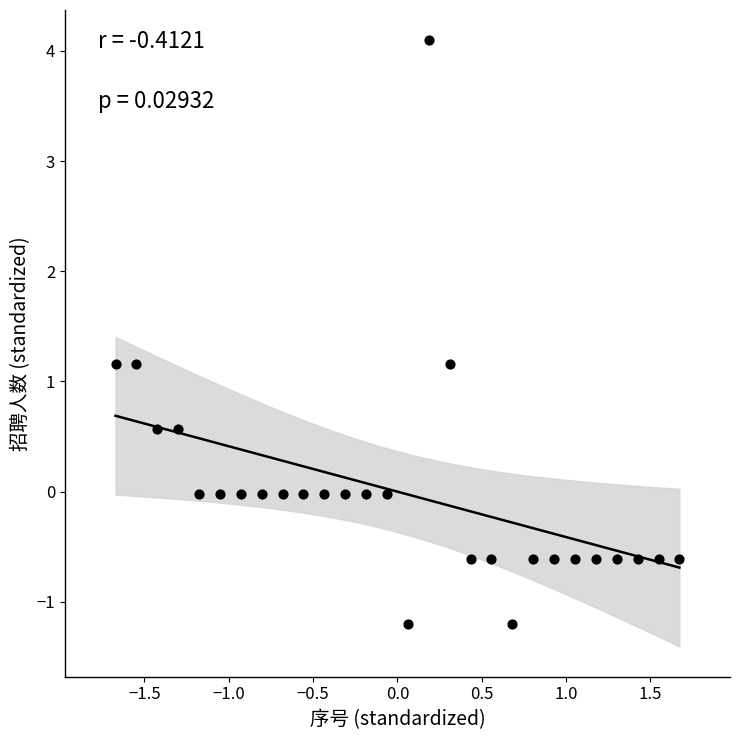

What is the range of X values (max minus min)?

3.3